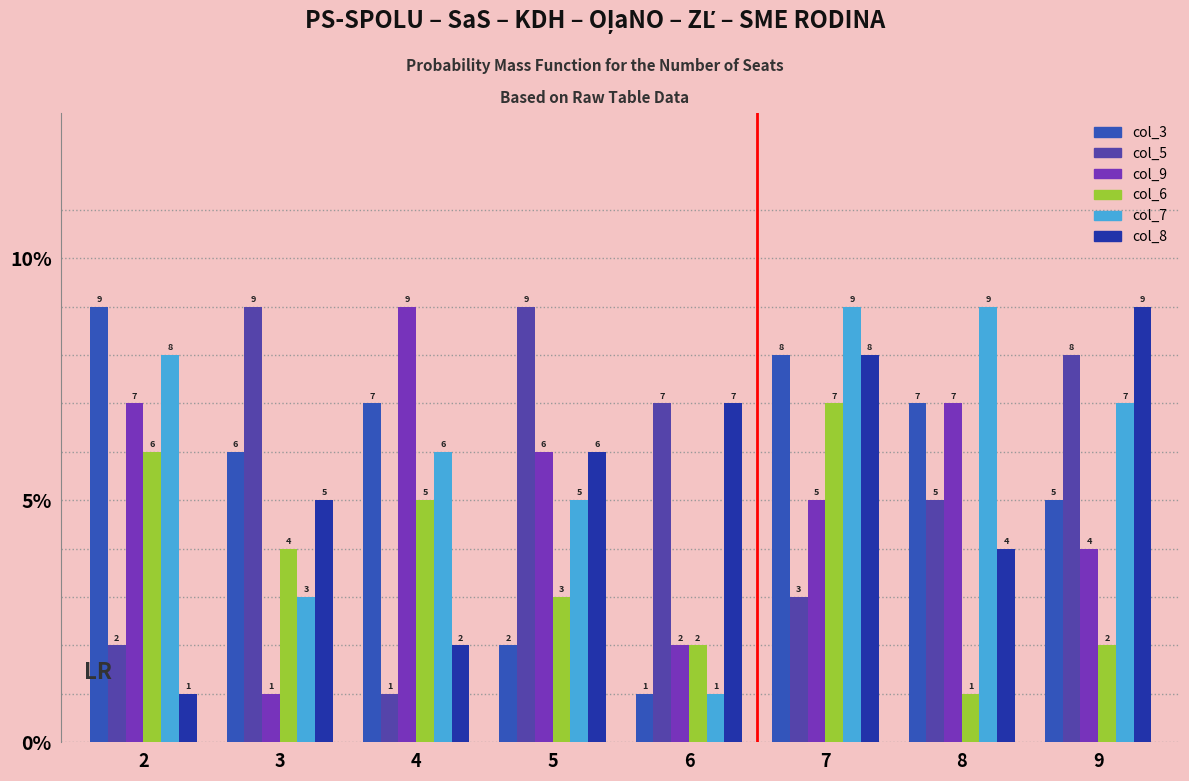

At which category is the sum across all series the highest?

7